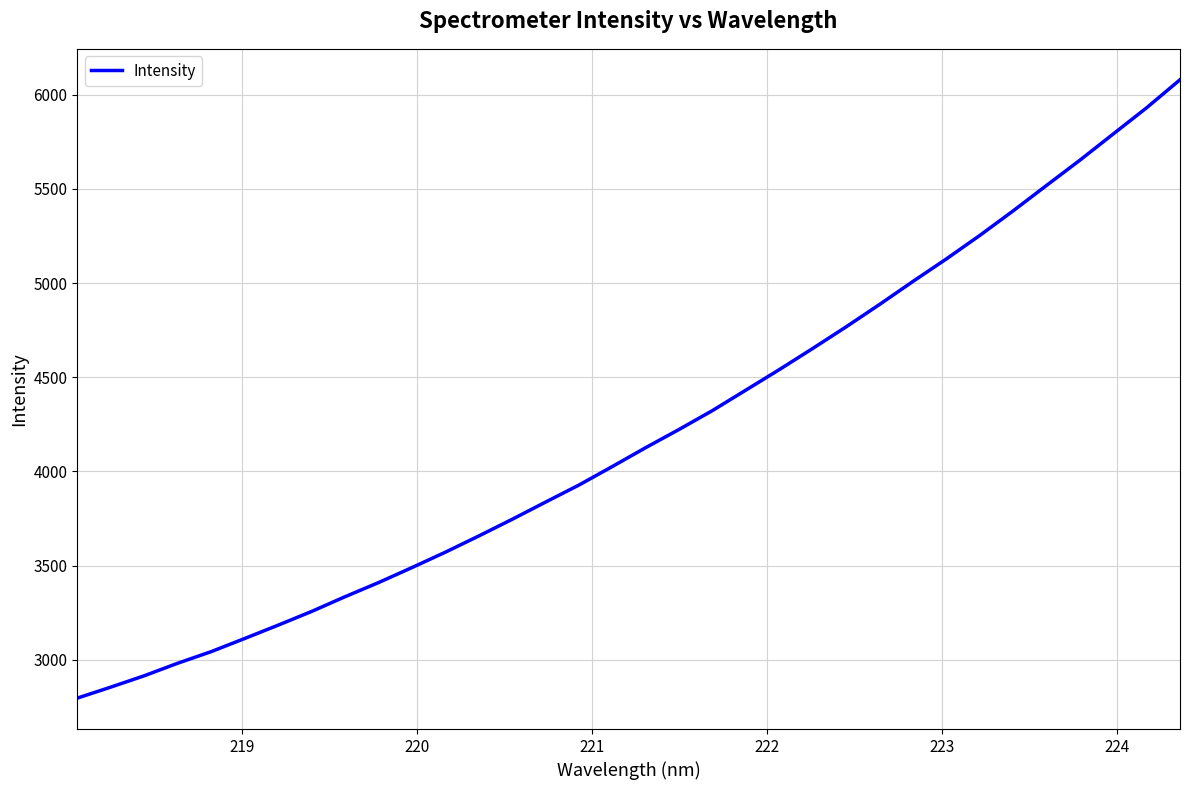

What is the difference between the maximum and minimum values?

3281.7